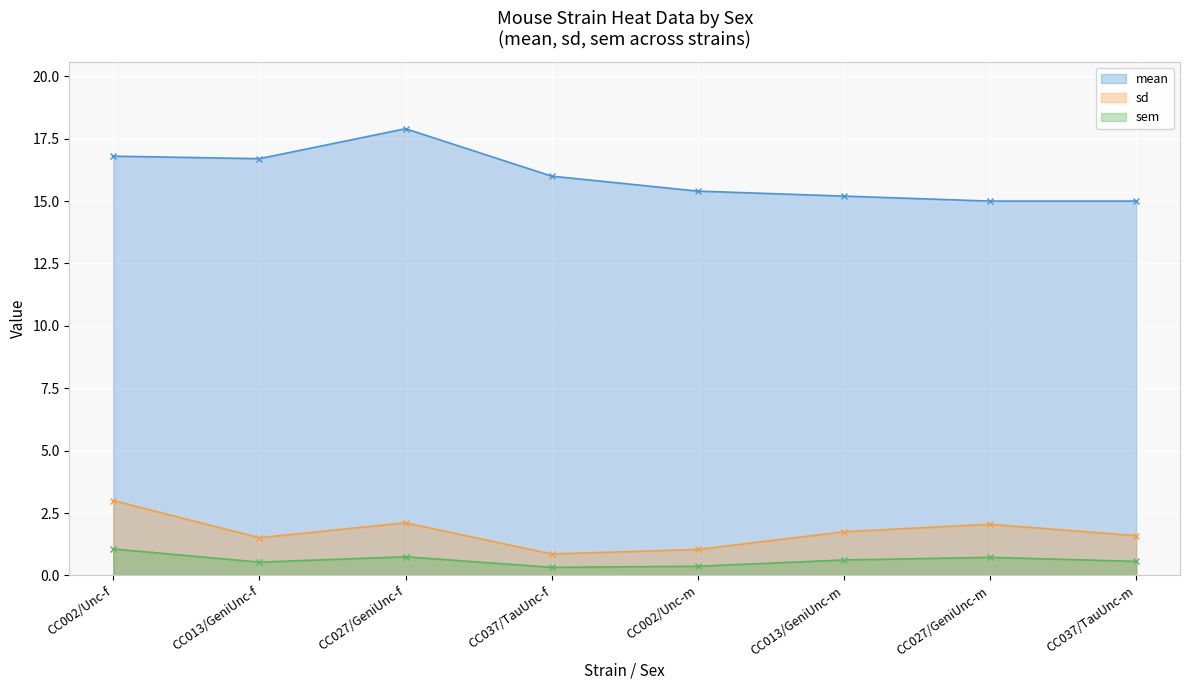

Reading left to right, what are all the values shown in this chart?

mean: 16.8	16.7	17.9	16.0	15.4	15.2	15.0	15.0
sd: 3.0	1.5	2.1	0.9	1.0	1.8	2.0	1.6
sem: 1.1	0.5	0.7	0.3	0.4	0.6	0.7	0.6